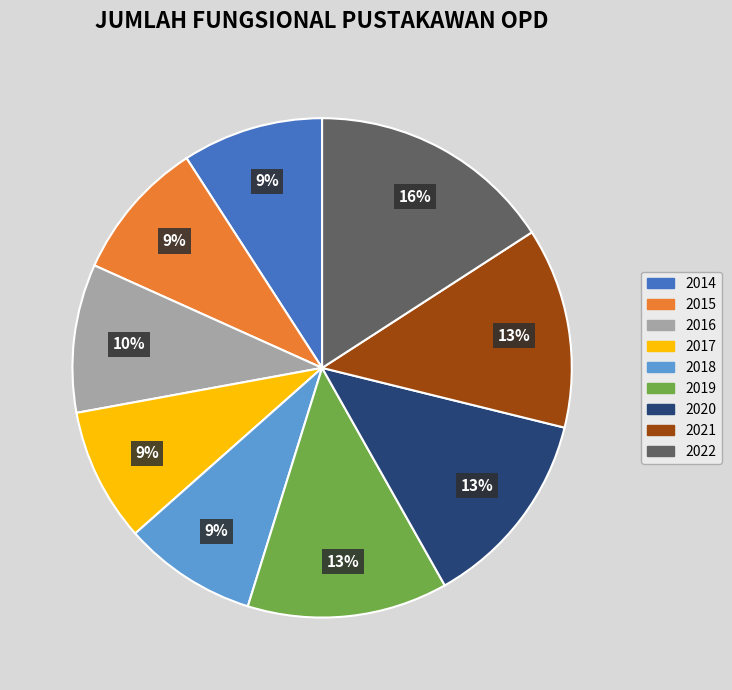

To the nearest percent, what portion does 2020 represent?

13%